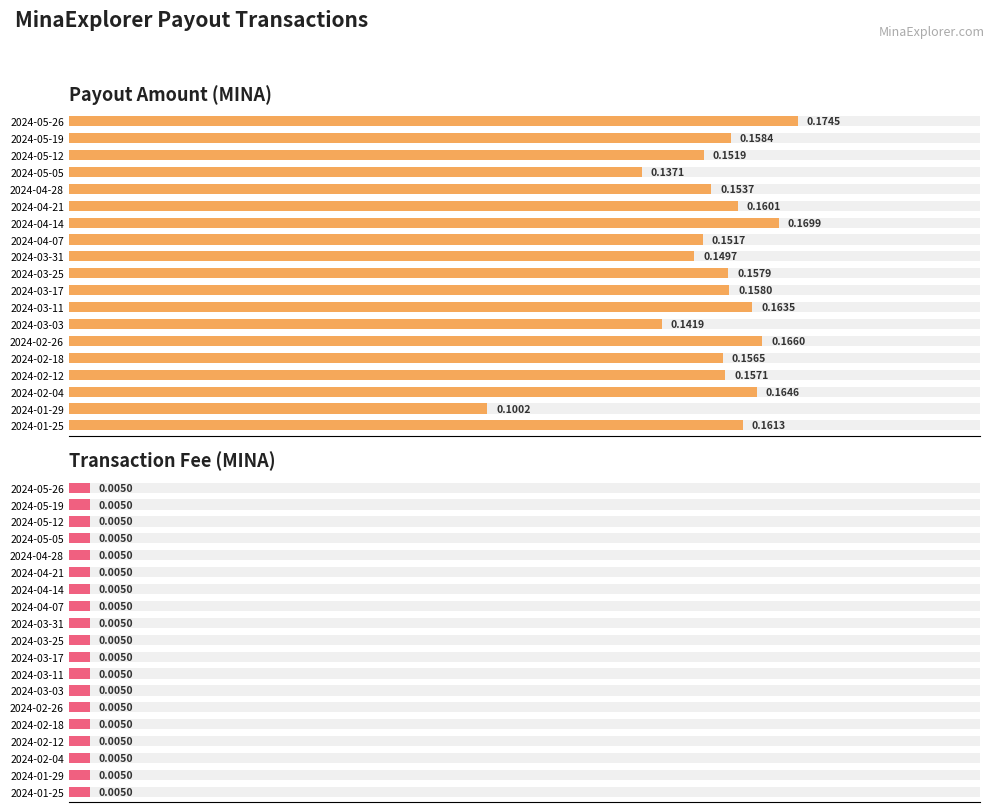

True or false: Fee has a value of 0.1 at 14.

False